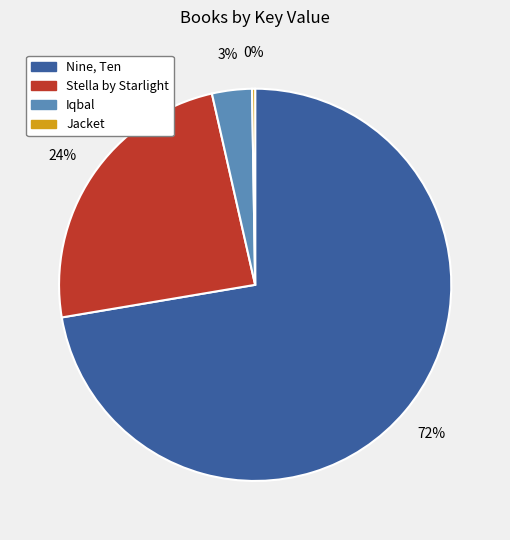

Which category accounts for the majority?

Nine, Ten